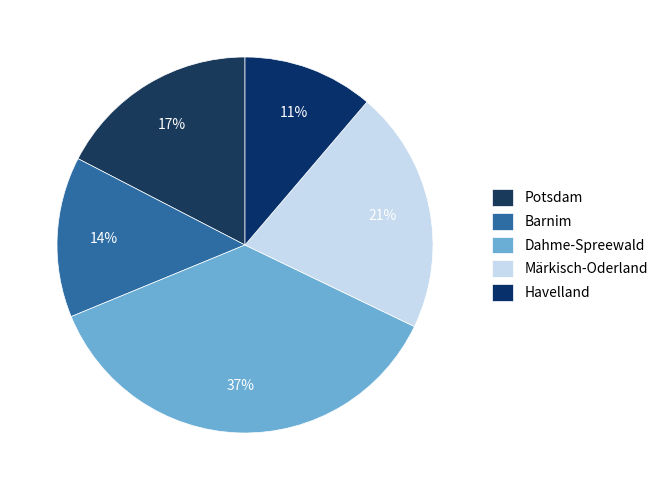

Rank the categories by value from lowest to highest.

Havelland, Barnim, Potsdam, Märkisch-Oderland, Dahme-Spreewald